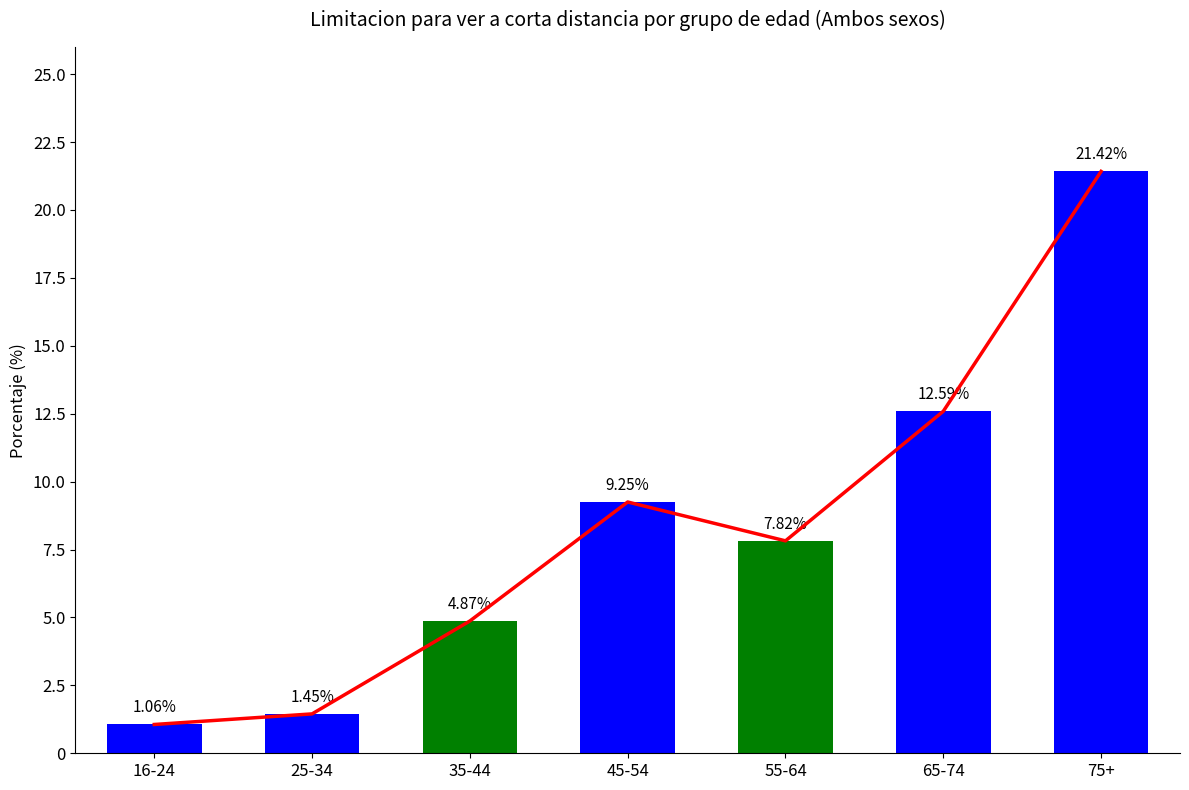

What is the sum of the values at 16-24 and 35-44?

5.9